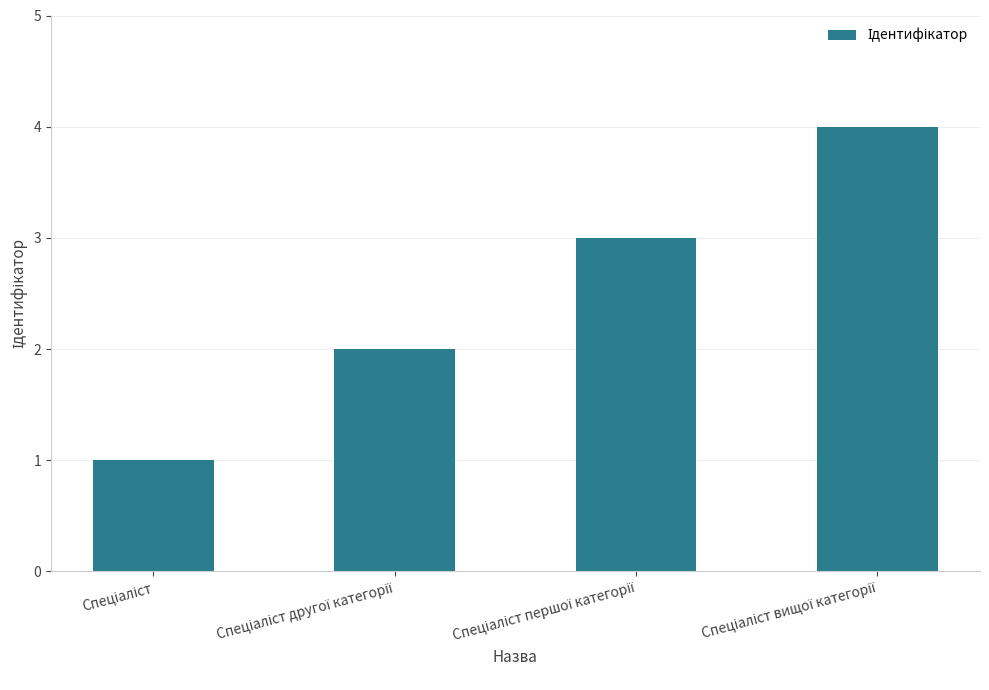

Does the chart contain stacked bars?

No